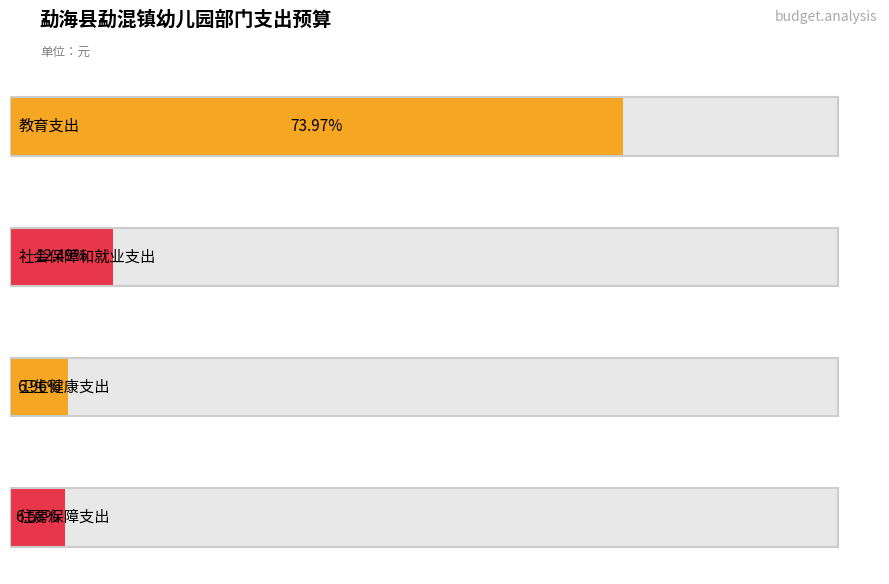

At which label does the data first exceed 492762?

教育支出